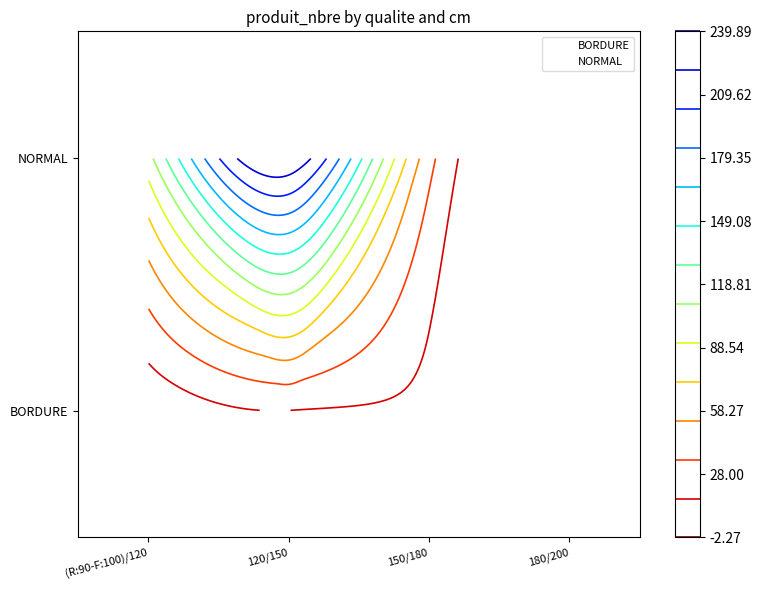

What is the sum of the NORMAL values at 180/200 and 150/180?

2